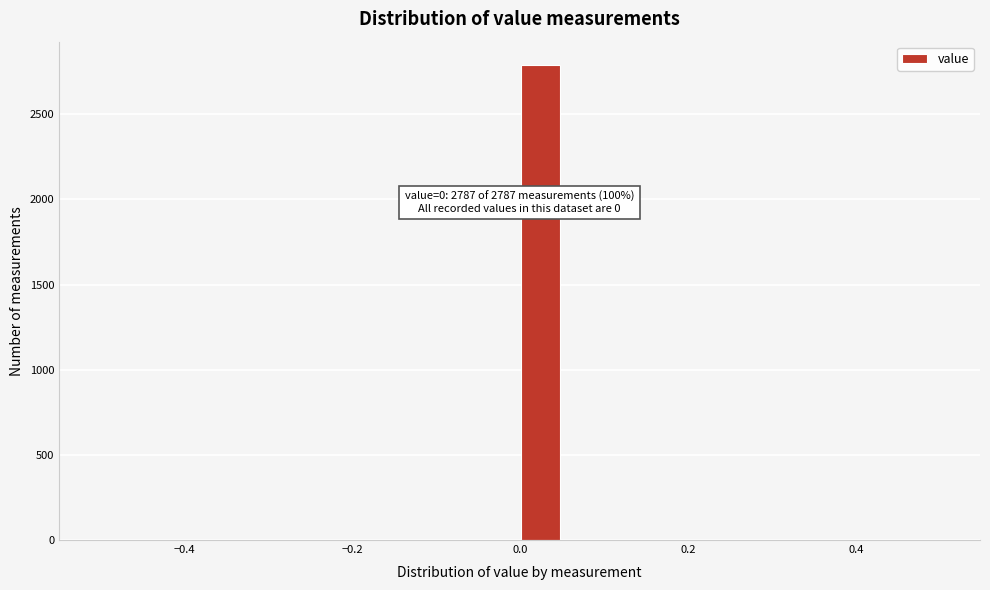

Read against the x-axis, roughly where is the centre of the tallest bar?

0.02